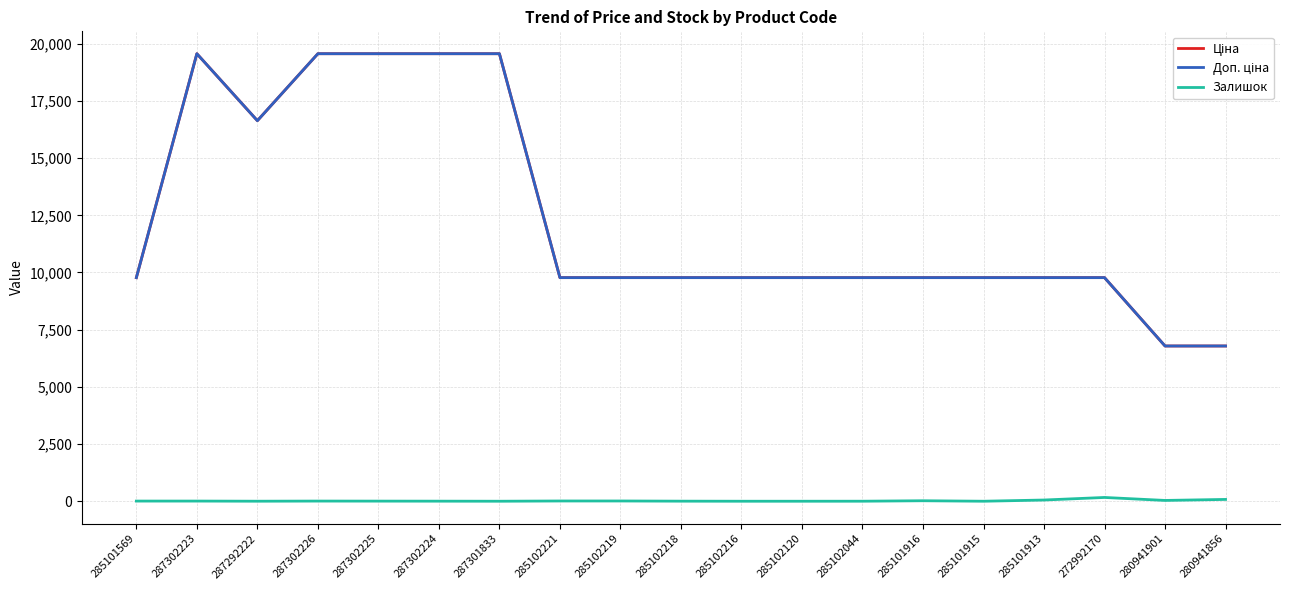

Where does the Залишок series first go above 7?

285102221